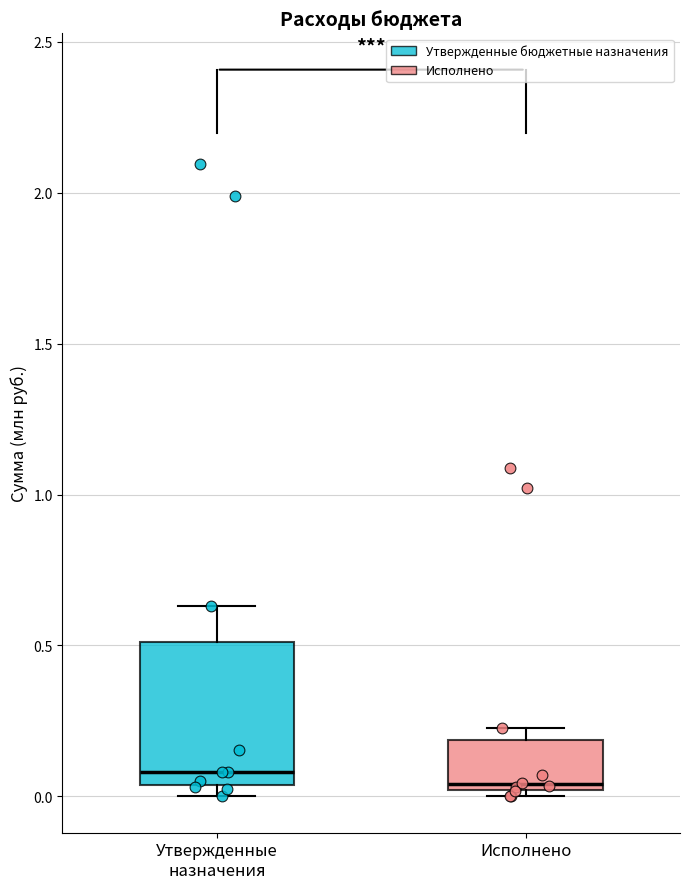

Comparing the boxes themselves (not the whiskers), which one is the tallest?

Утвержденные назначения